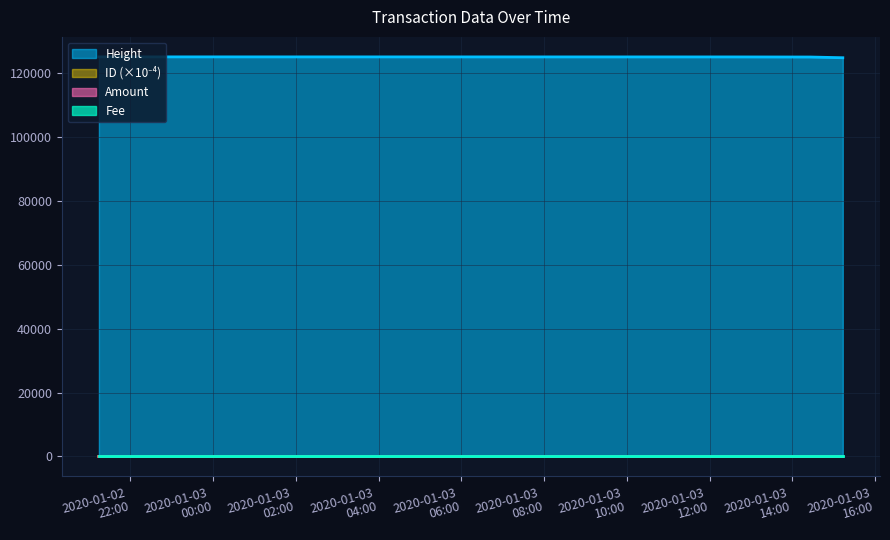

Which category has the lowest value across all series?

2020-01-02 21:14:30